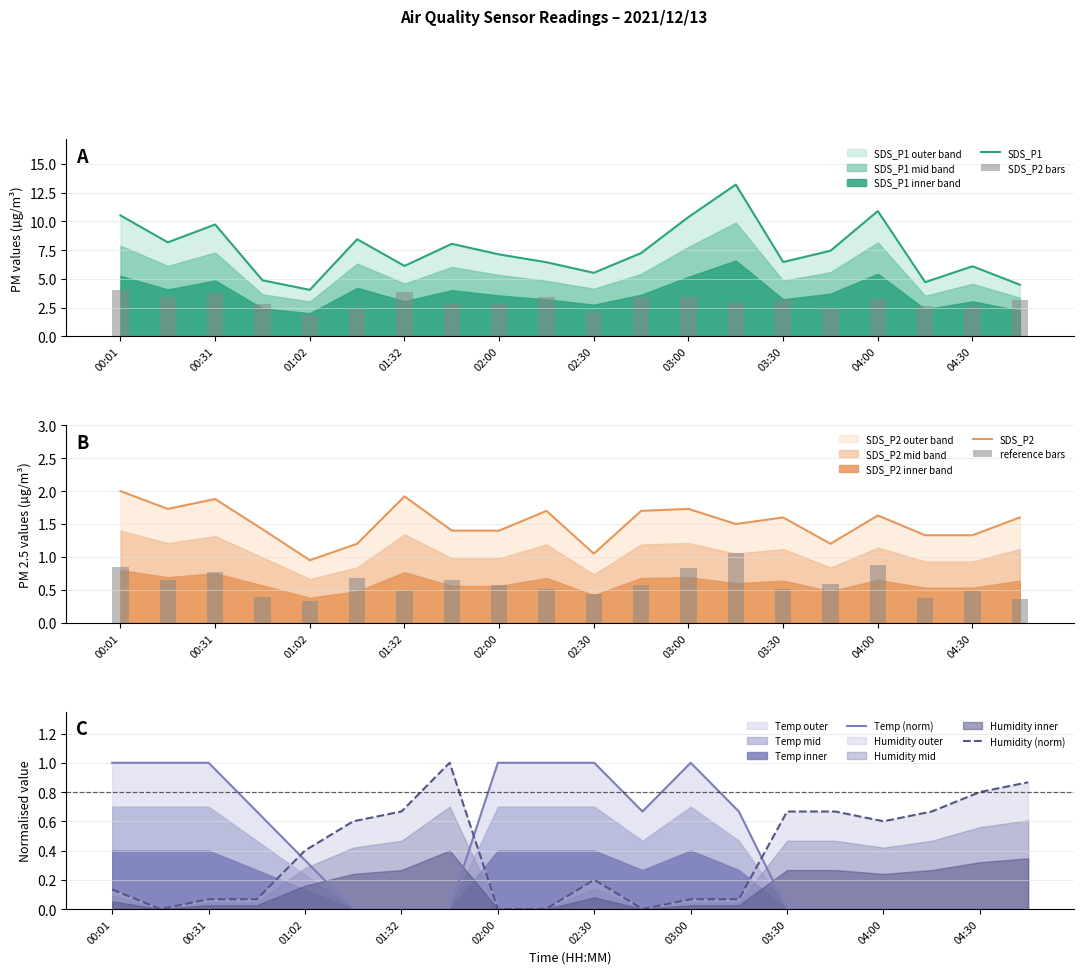

The SDS_P1 series shows 3.1 at 04:30. True or false?

False